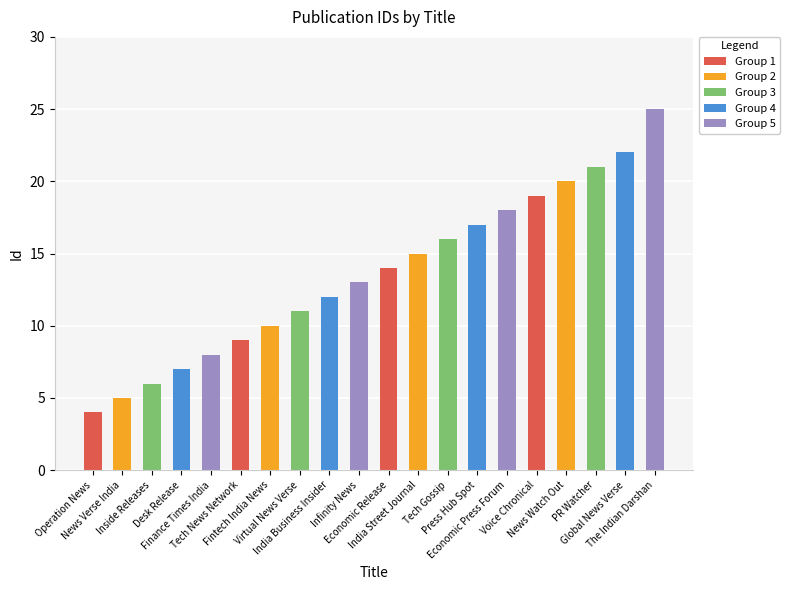

What is the sum of the values at Voice Chronical and Operation News?

23